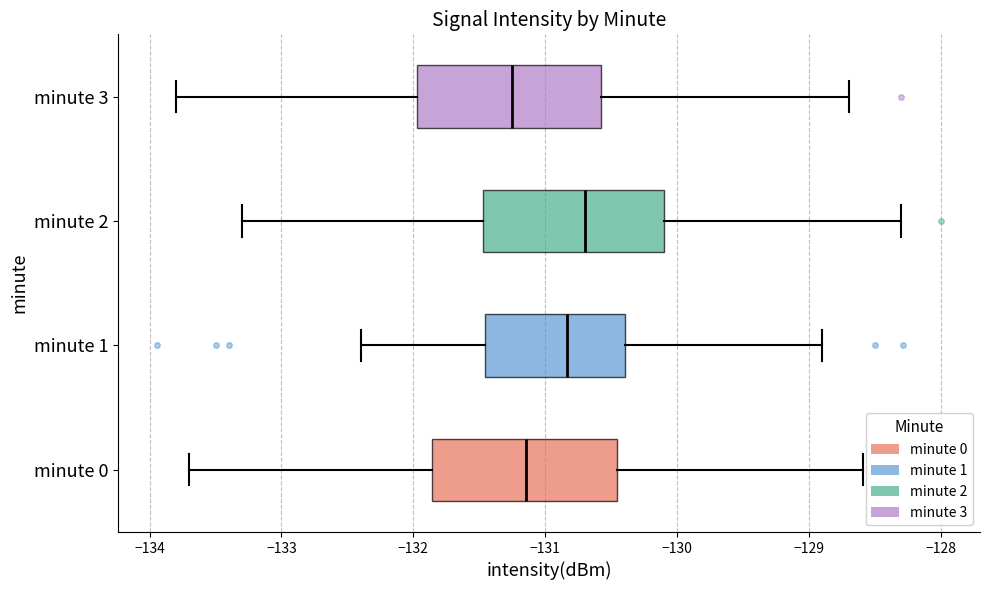

Reading bottom to top, read every box against the x-axis: the position of its median line, the range the box covers, and the ends of its whiskers. The values are not printed on the chart, so give them approximately, as read against the axis.

minute 0: median -131.1, box -131.9 to -130.5, whiskers -133.7 to -128.6
minute 1: median -130.8, box -131.5 to -130.4, whiskers -132.4 to -128.9
minute 2: median -130.7, box -131.5 to -130.1, whiskers -133.3 to -128.3
minute 3: median -131.2, box -132.0 to -130.6, whiskers -133.8 to -128.7